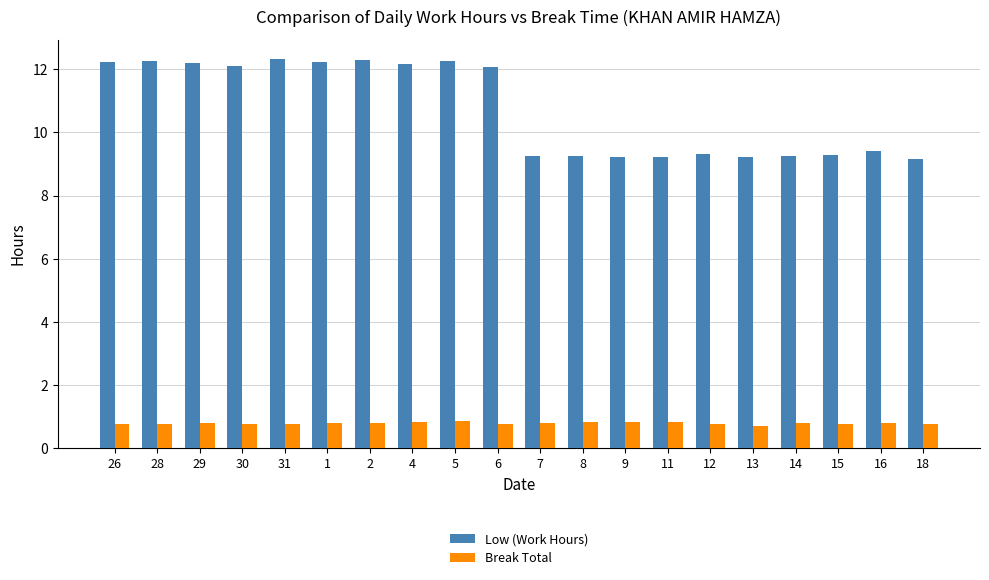

At 6, list the series in order from largest to smallest.

Low (Work Hours), Break Total